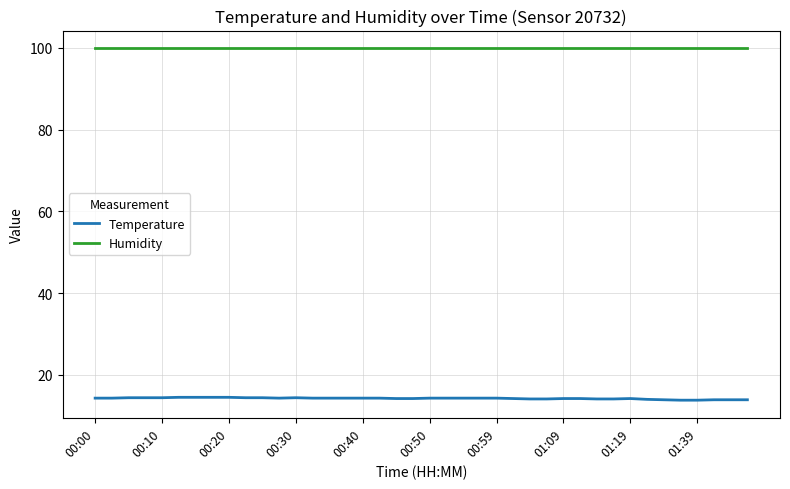

Is this an area chart (filled region under the line)?

No